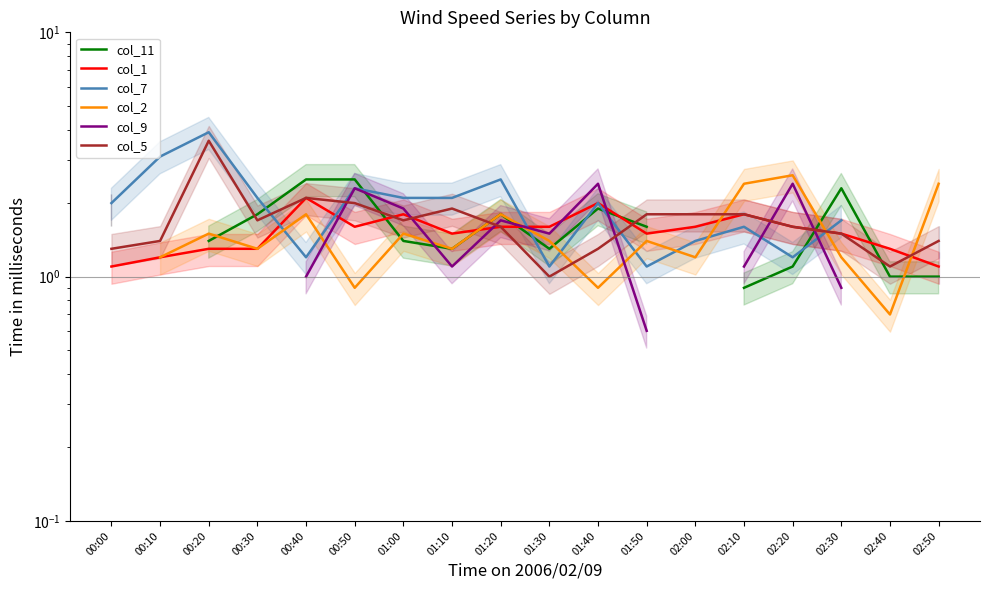

At how many categories does at least one series exceed 1?

18